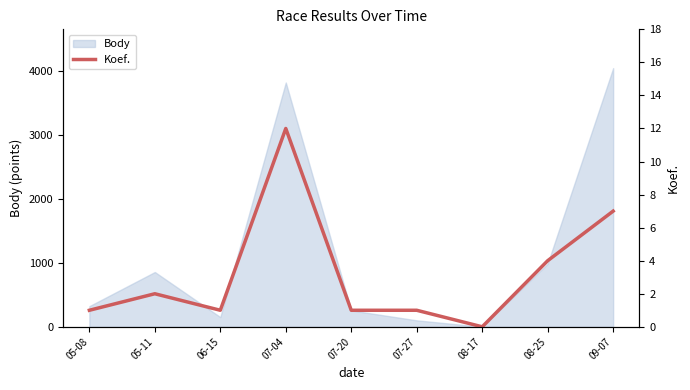

Where is the first local minimum?

06-15